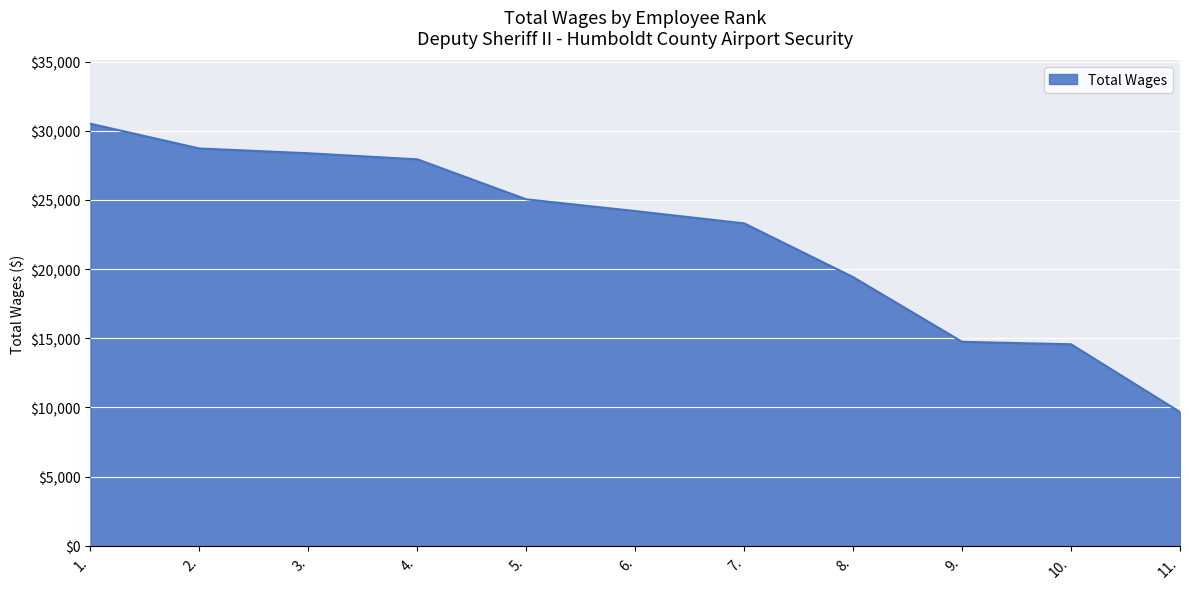

Which has a higher value, 6. or 4.?

4.